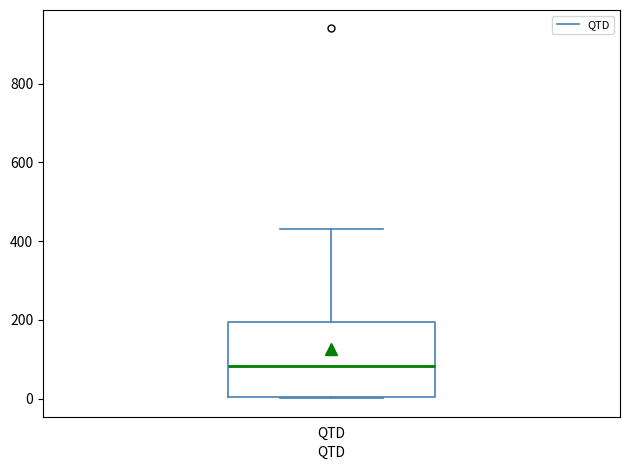

Where is the lower edge of the box for QTD on the y-axis? The values are not printed on the chart, so give them approximately, as read against the axis.

0